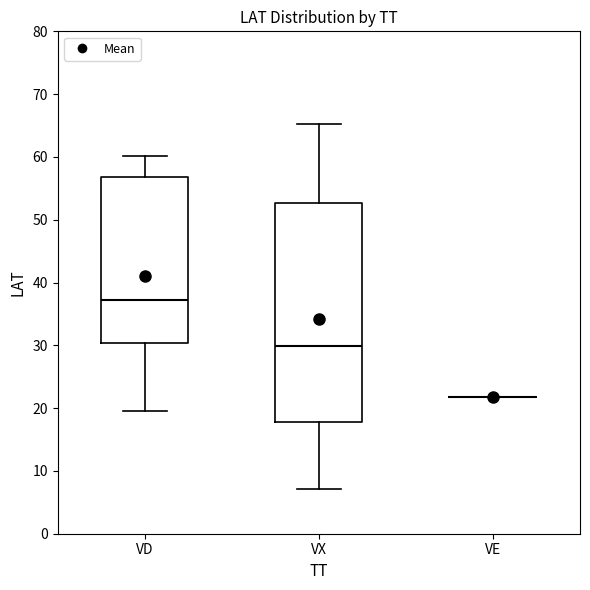

Comparing the boxes themselves (not the whiskers), which one is the tallest?

VX